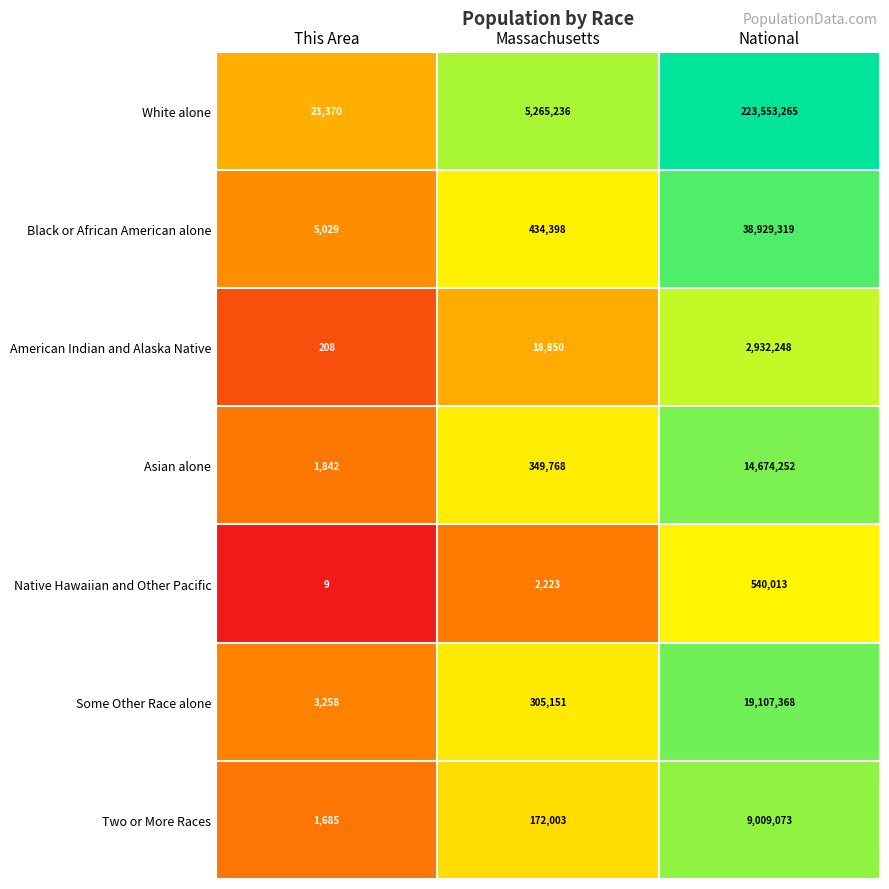

How many data points does each series have?

3